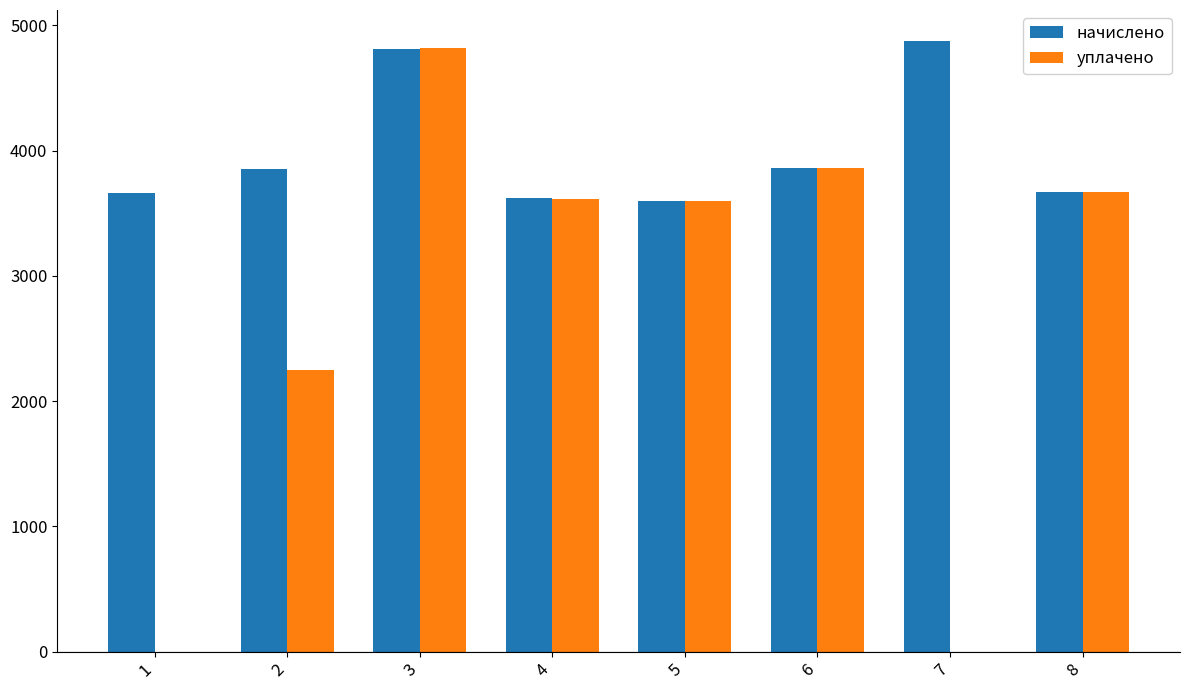

What is the sum of all уплачено values?

21808.8